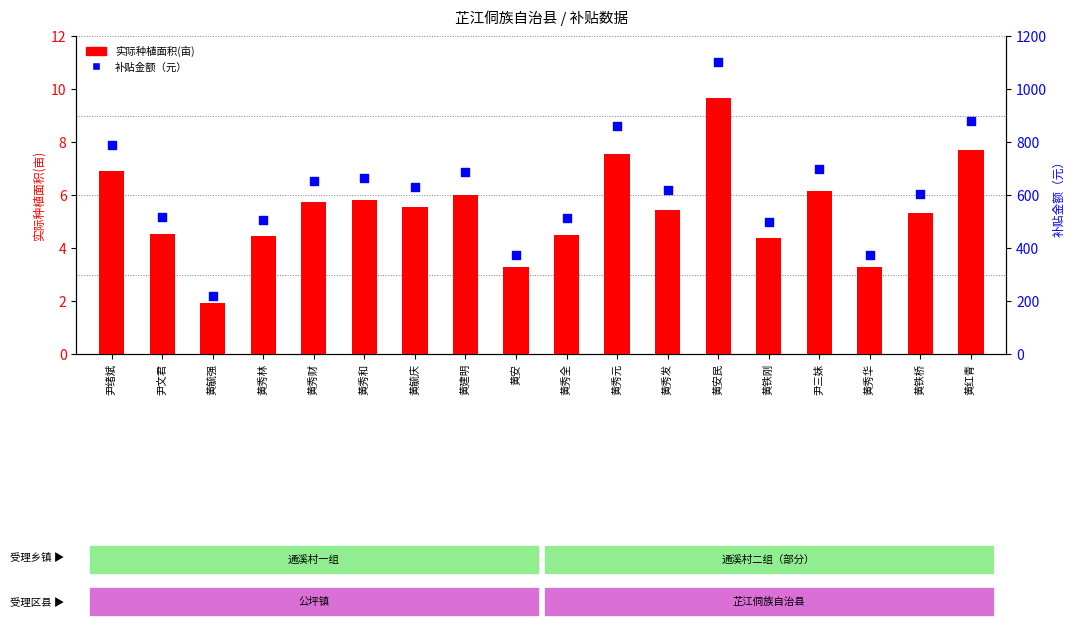

At how many categories does at least one series exceed 829?

3